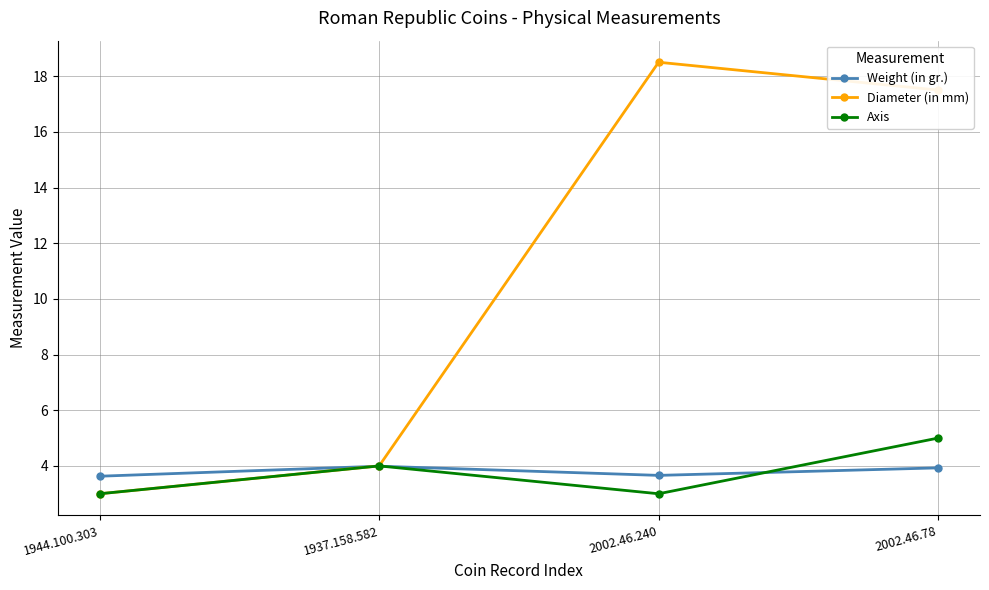

Which series has the widest spread of values?

Diameter (in mm)